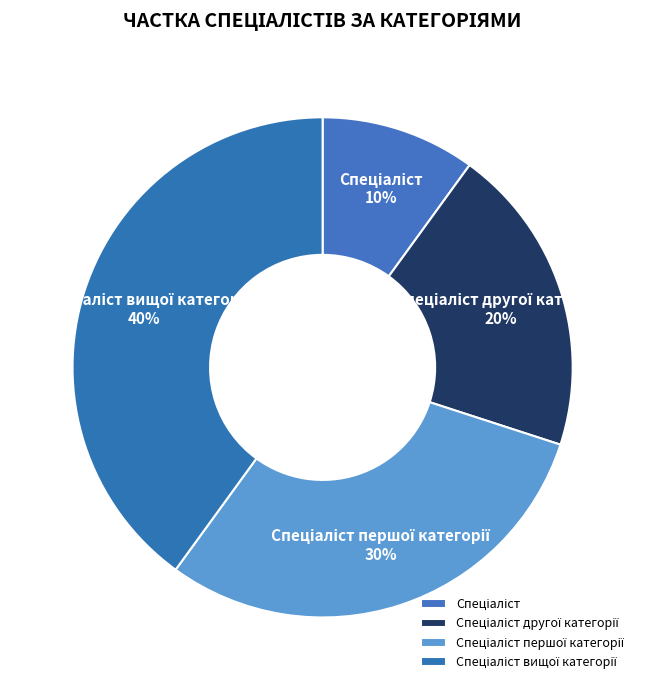

To the nearest percent, what is the difference between the largest and smallest slice percentages?

30%